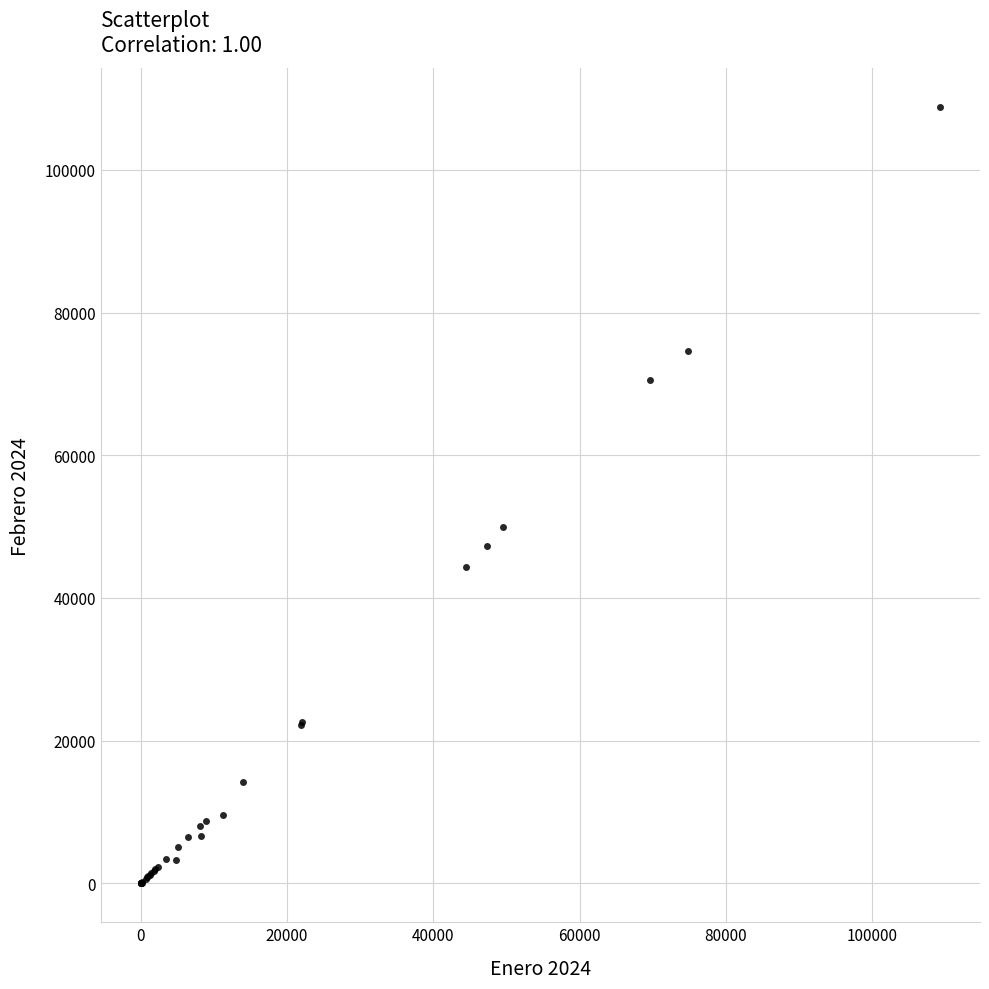

What Y value in the scatter plot is closest to 54406?

49942.7